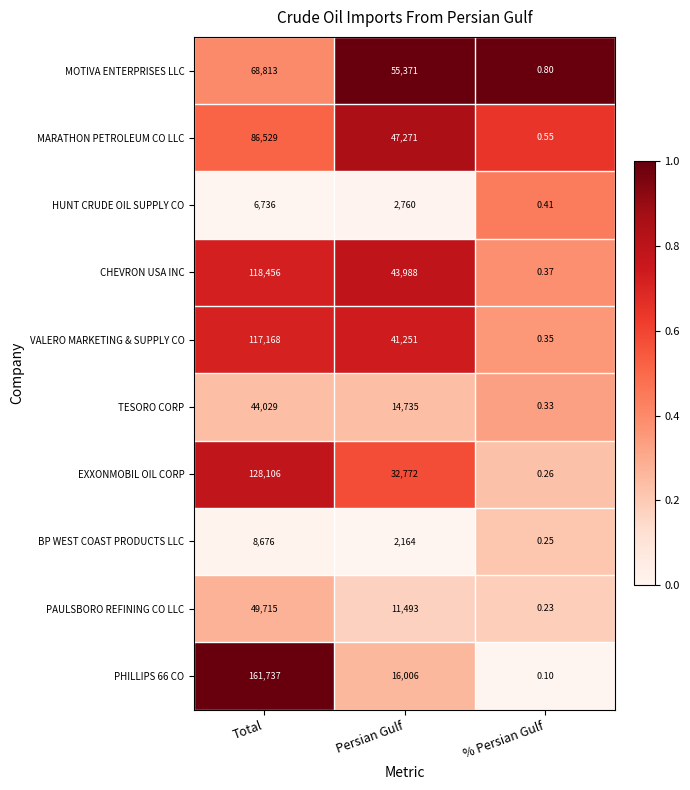

Which series has the largest range (max minus min)?

PHILLIPS 66 CO